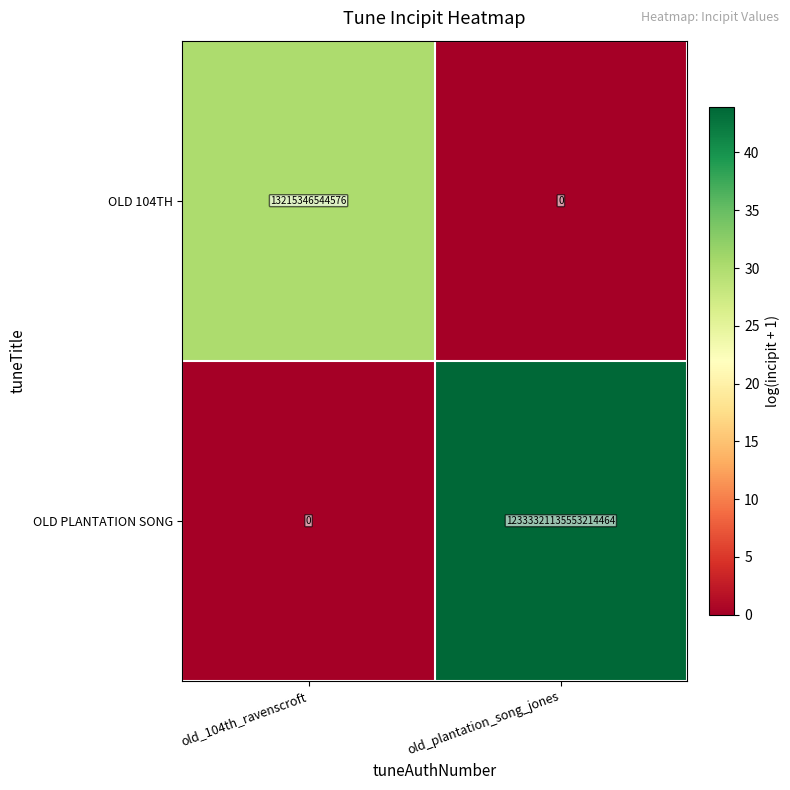

At which label does OLD PLANTATION SONG reach its peak?

old_plantation_song_jones